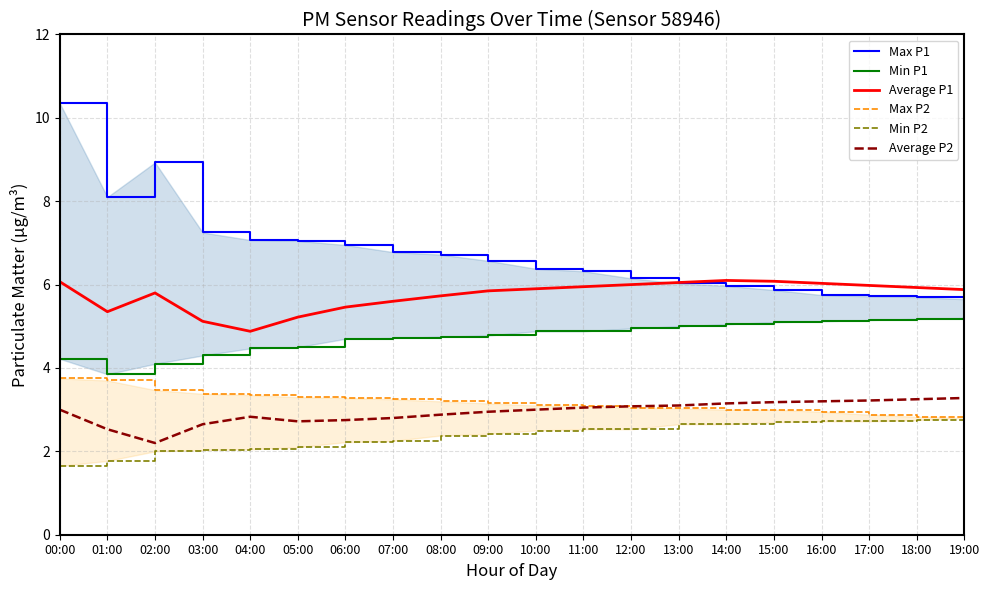

The Average P1 series shows 8.2 at 15:00. True or false?

False